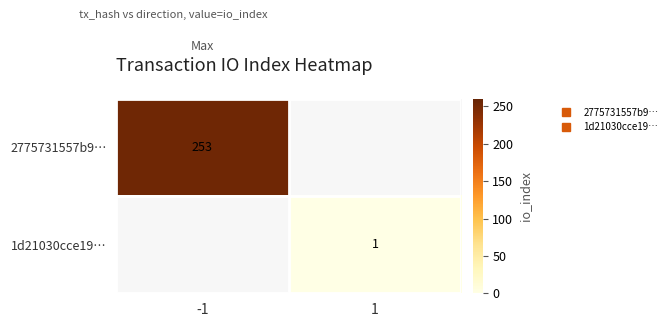

Rank the series by their average value, from highest to lowest.

2775731557b9…, 1d21030cce19…